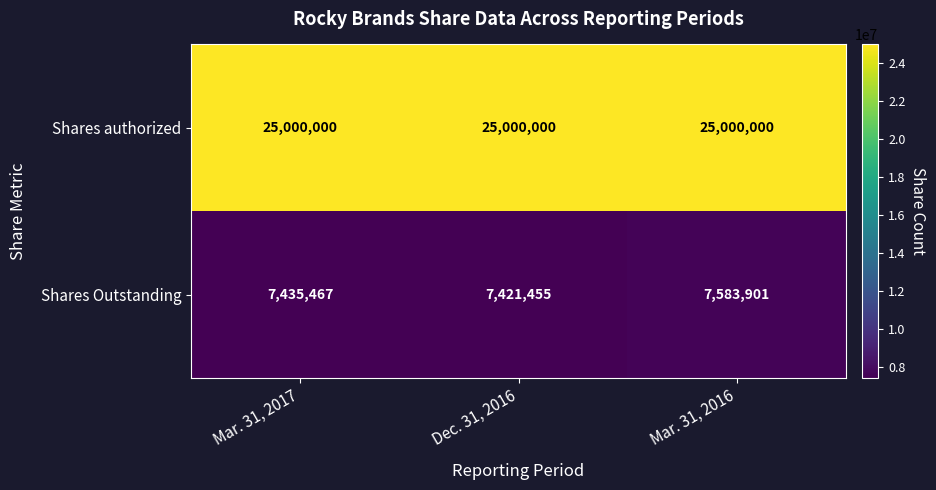

Which series changed the most between Mar. 31, 2017 and Dec. 31, 2016?

Shares Outstanding